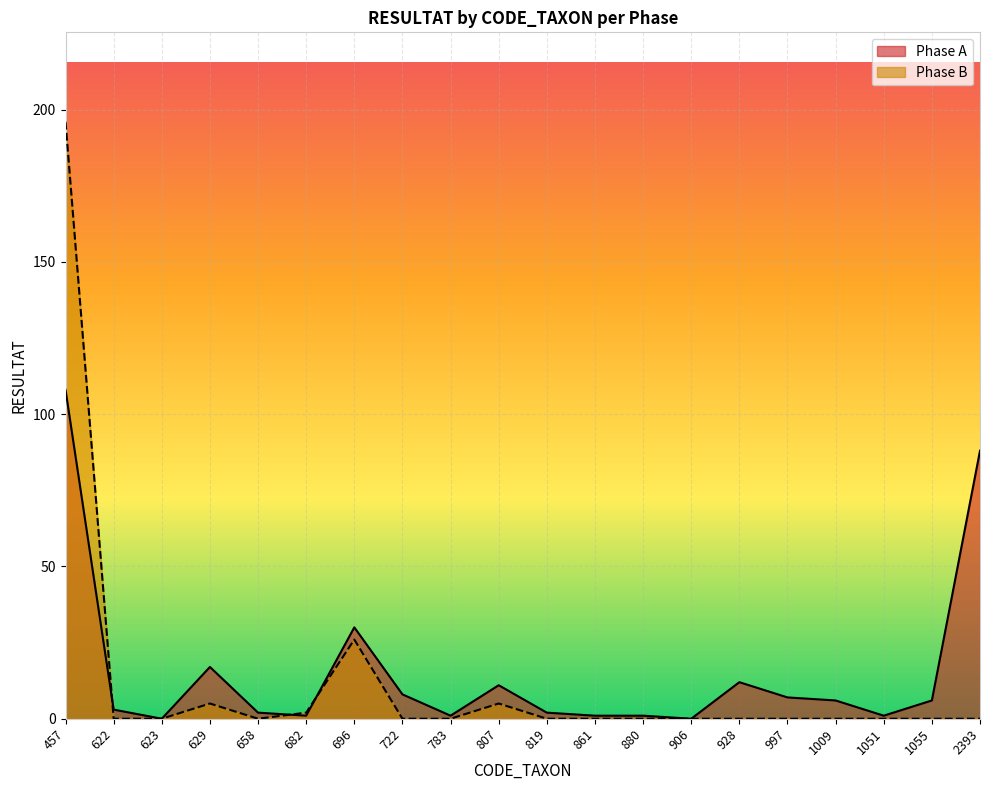

Rank the categories by Phase B value from highest to lowest.

457, 696, 629, 807, 682, 622, 623, 658, 722, 783, 819, 861, 880, 906, 928, 997, 1009, 1051, 1055, 2393